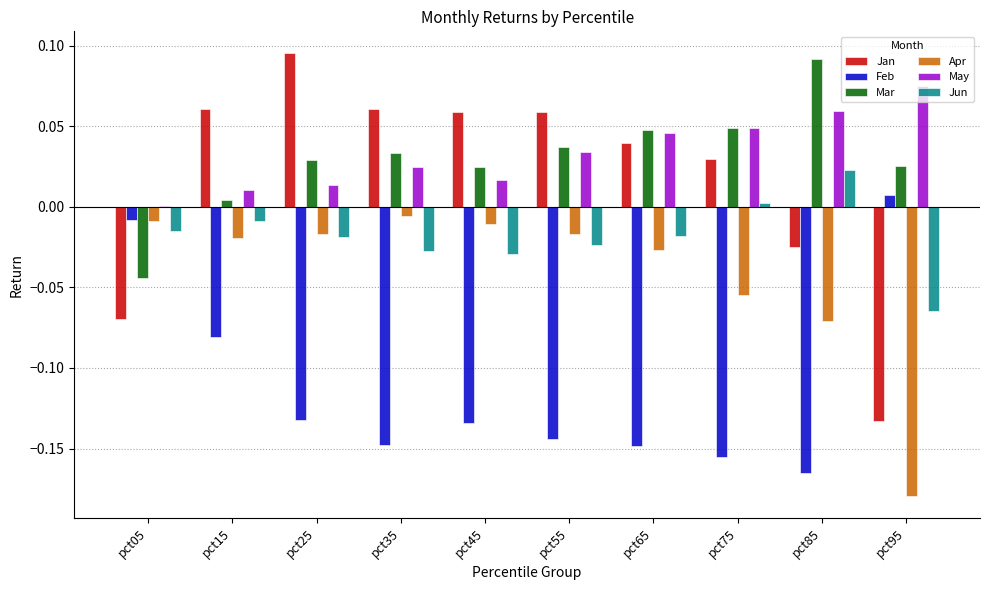

The value of Feb at pct15 is -0.0. True or false?

False